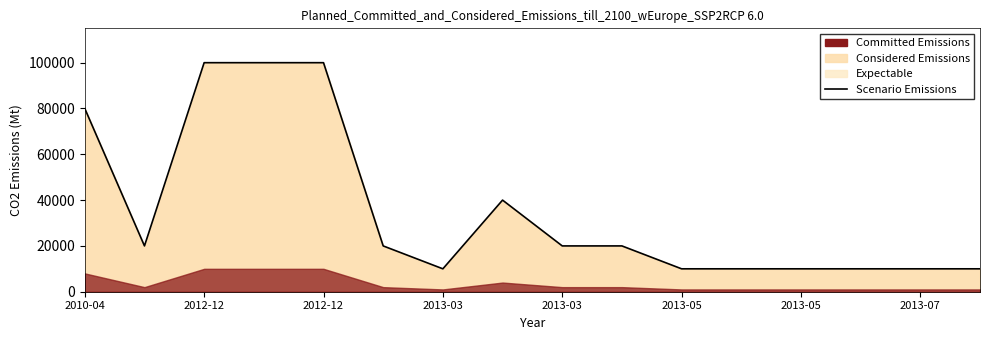

What is the sum of the values at 2012-12 and 2013-03?

120000